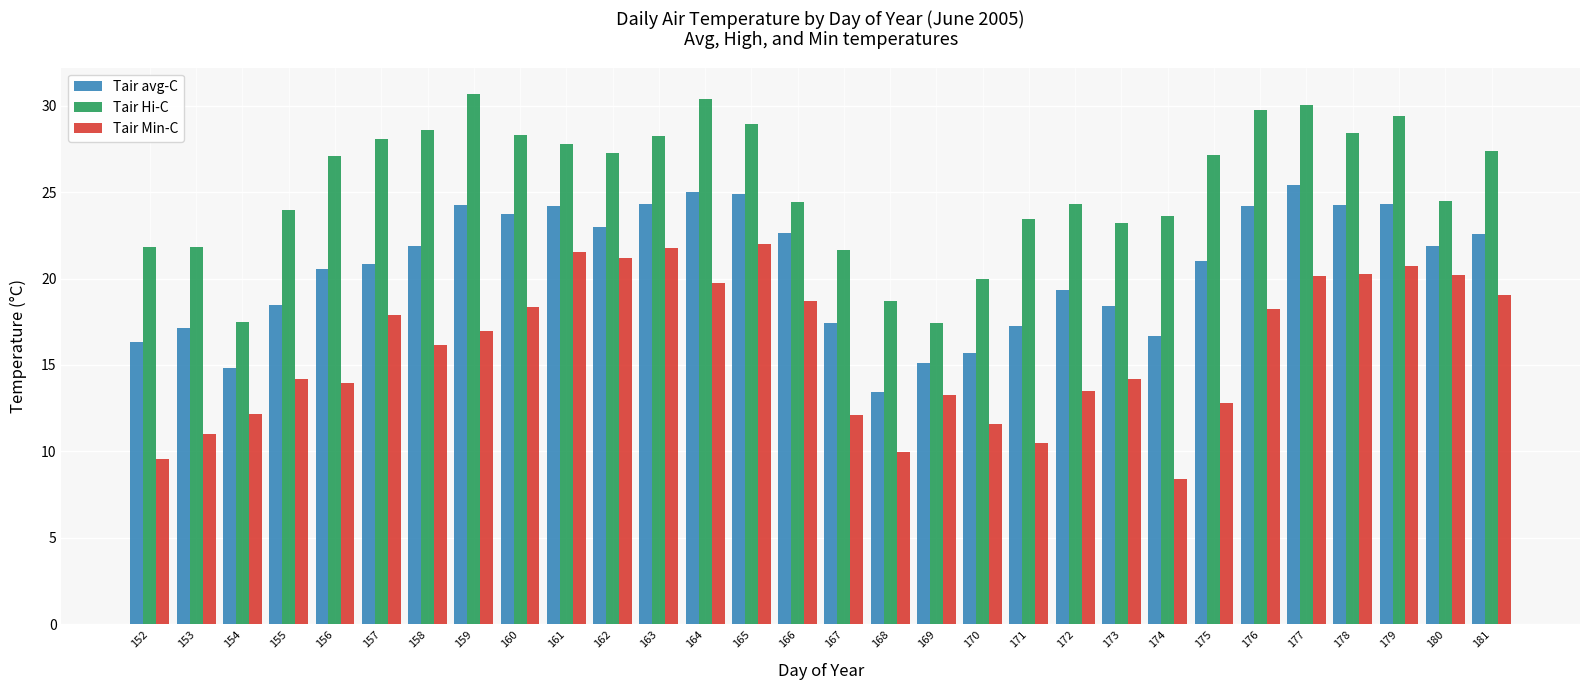

Rank the series by their average value, from lowest to highest.

Tair Min-C, Tair avg-C, Tair Hi-C